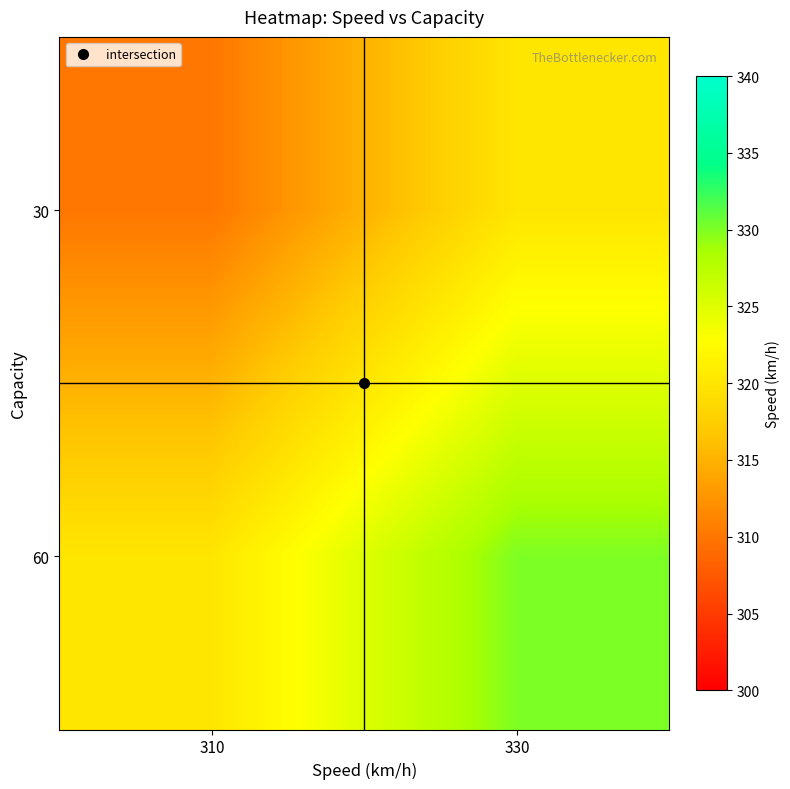

What is the total value across all series at 310?

630